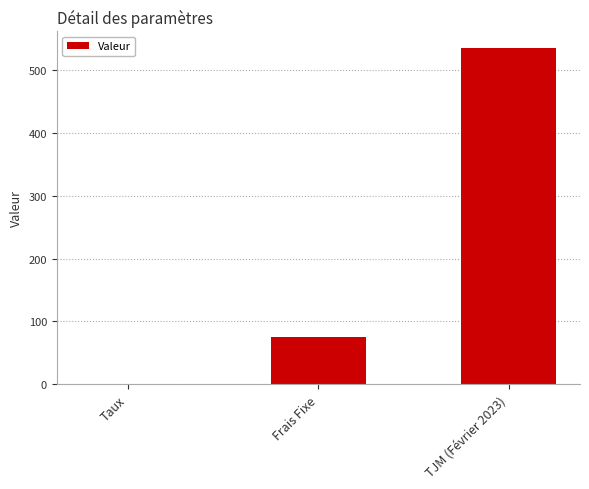

What is the change in value from Frais Fixe to TJM (Février 2023)?

+460.0